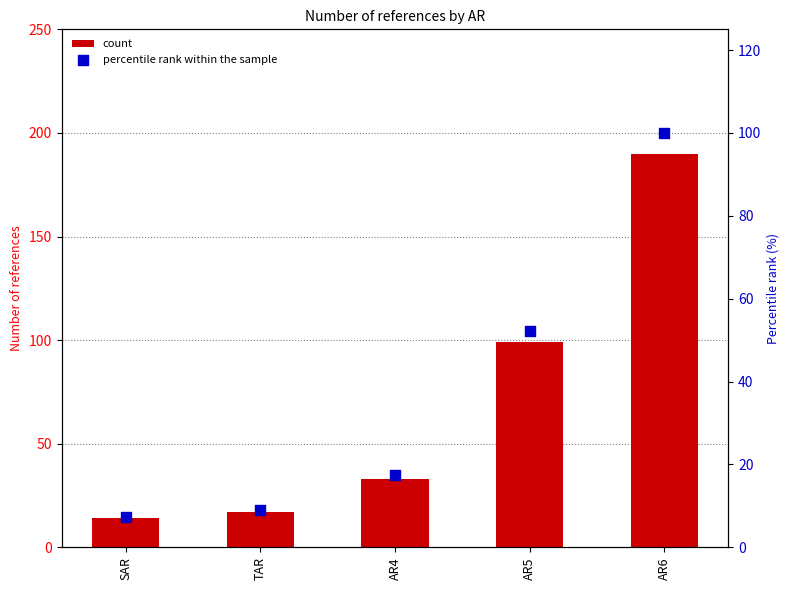

Is the value of percentile rank within the sample at SAR greater than the value of count at AR5?

No